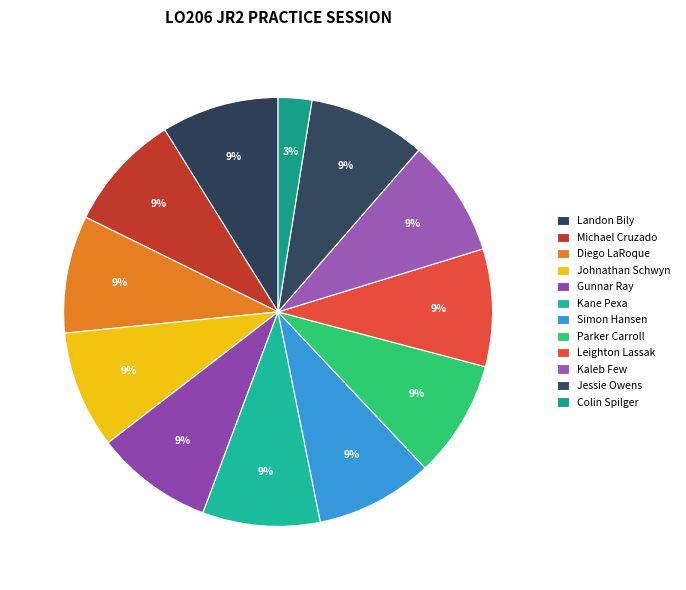

What is the largest slice in the pie chart?

Landon Bily